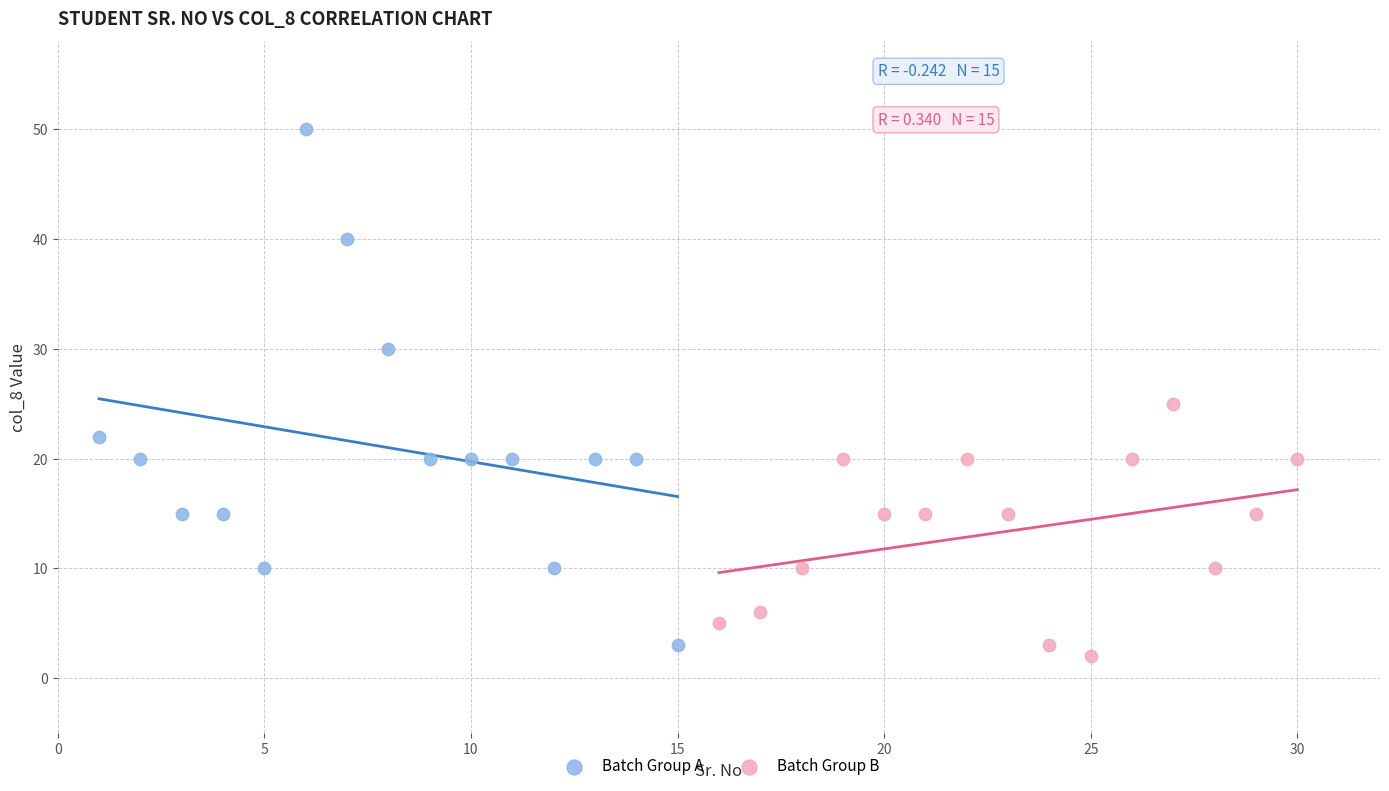

Which series reaches the minimum Y coordinate?

Batch Group B